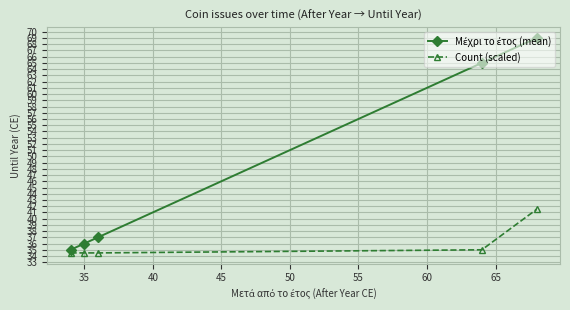

True or false: Count (scaled) has more than 1 interior local peaks.

False